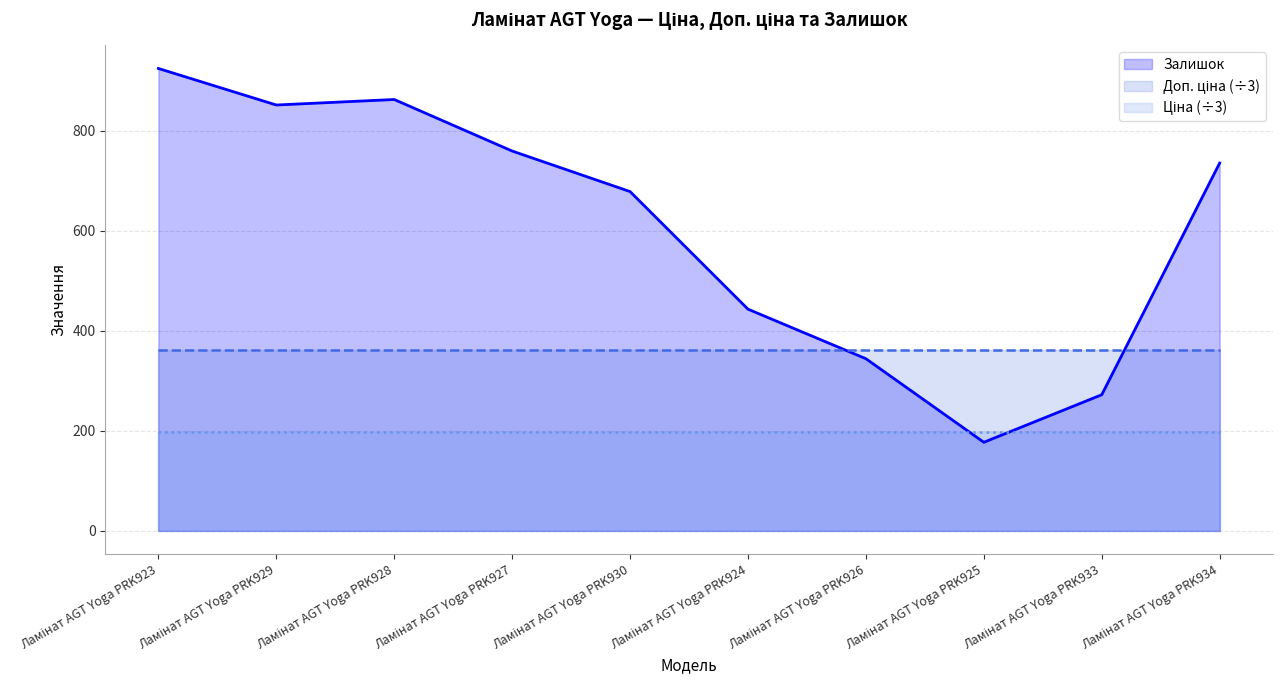

Reading left to right, transcribe all the data shown in this chart.

Ціна: Ламінат AGT Yoga PRK923=589.9	Ламінат AGT Yoga PRK929=589.9	Ламінат AGT Yoga PRK928=589.9	Ламінат AGT Yoga PRK927=589.9	Ламінат AGT Yoga PRK930=589.9	Ламінат AGT Yoga PRK924=589.9	Ламінат AGT Yoga PRK926=589.9	Ламінат AGT Yoga PRK925=589.9	Ламінат AGT Yoga PRK933=589.9	Ламінат AGT Yoga PRK934=589.9
Доп. ціна: Ламінат AGT Yoga PRK923=1081.7	Ламінат AGT Yoga PRK929=1081.7	Ламінат AGT Yoga PRK928=1081.7	Ламінат AGT Yoga PRK927=1081.7	Ламінат AGT Yoga PRK930=1081.7	Ламінат AGT Yoga PRK924=1081.7	Ламінат AGT Yoga PRK926=1081.7	Ламінат AGT Yoga PRK925=1081.7	Ламінат AGT Yoga PRK933=1081.7	Ламінат AGT Yoga PRK934=1081.7
Залишок: Ламінат AGT Yoga PRK923=924.0	Ламінат AGT Yoga PRK929=851.0	Ламінат AGT Yoga PRK928=862.0	Ламінат AGT Yoga PRK927=759.0	Ламінат AGT Yoga PRK930=678.0	Ламінат AGT Yoga PRK924=443.0	Ламінат AGT Yoga PRK926=344.0	Ламінат AGT Yoga PRK925=177.0	Ламінат AGT Yoga PRK933=272.0	Ламінат AGT Yoga PRK934=735.0